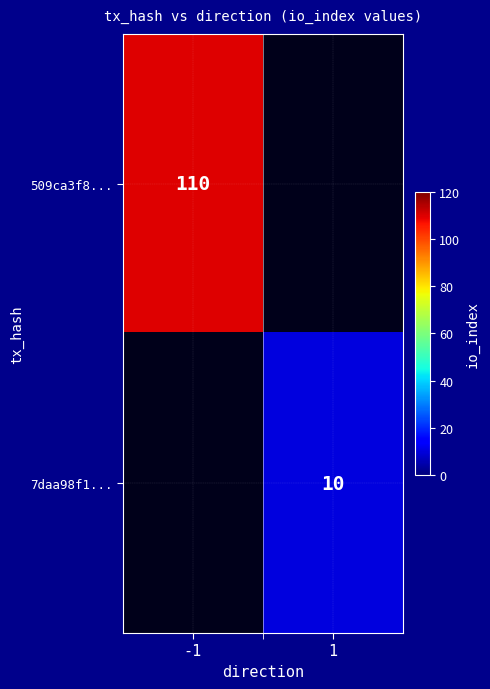

The value of 7daa98f1... at 1 is 10. True or false?

True